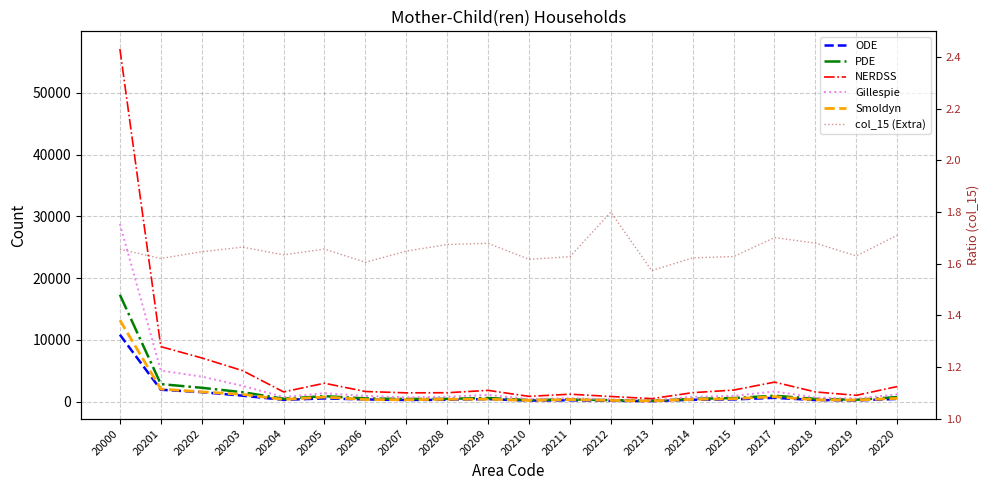

What is the difference between the maximum and minimum values in the NERDSS series?

56660.0